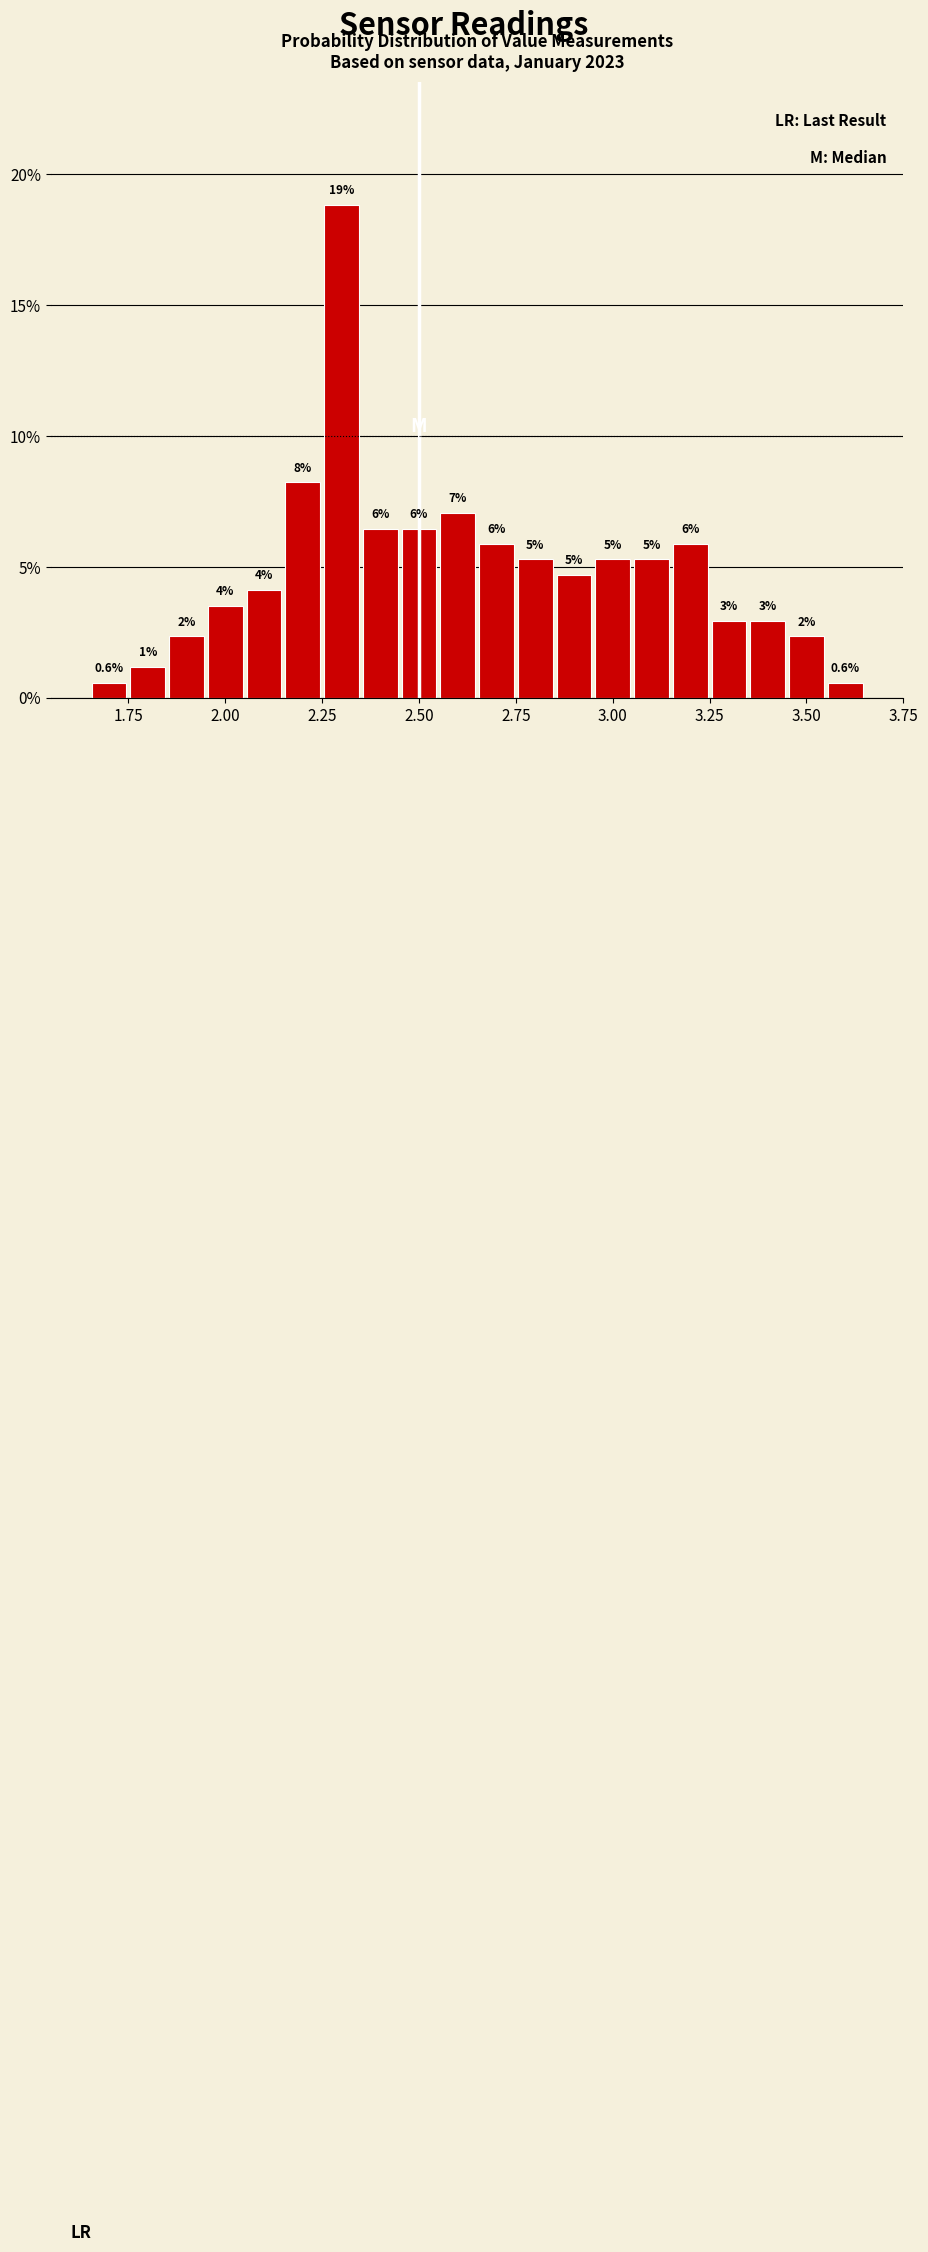

Around what value on the x-axis is the tallest bar? Give the approximate position of its centre, as read against the axis.

2.30